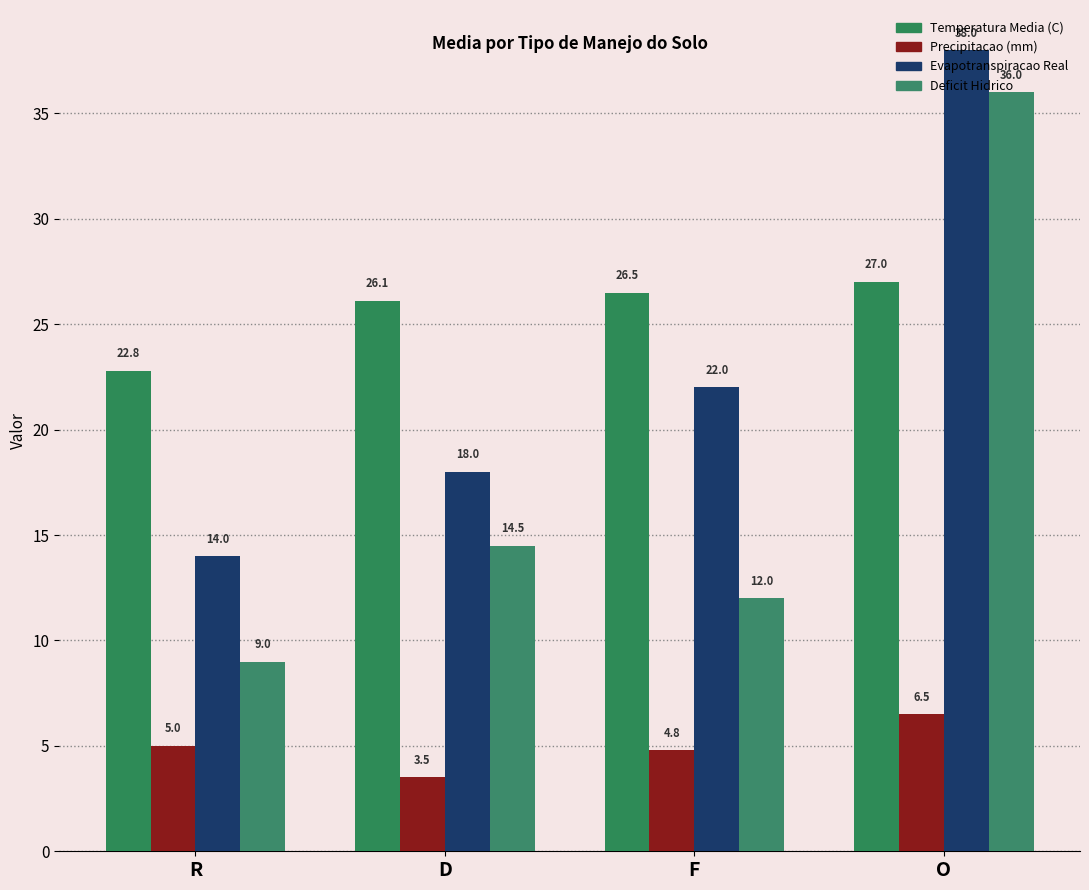

Are the bars horizontal?

No